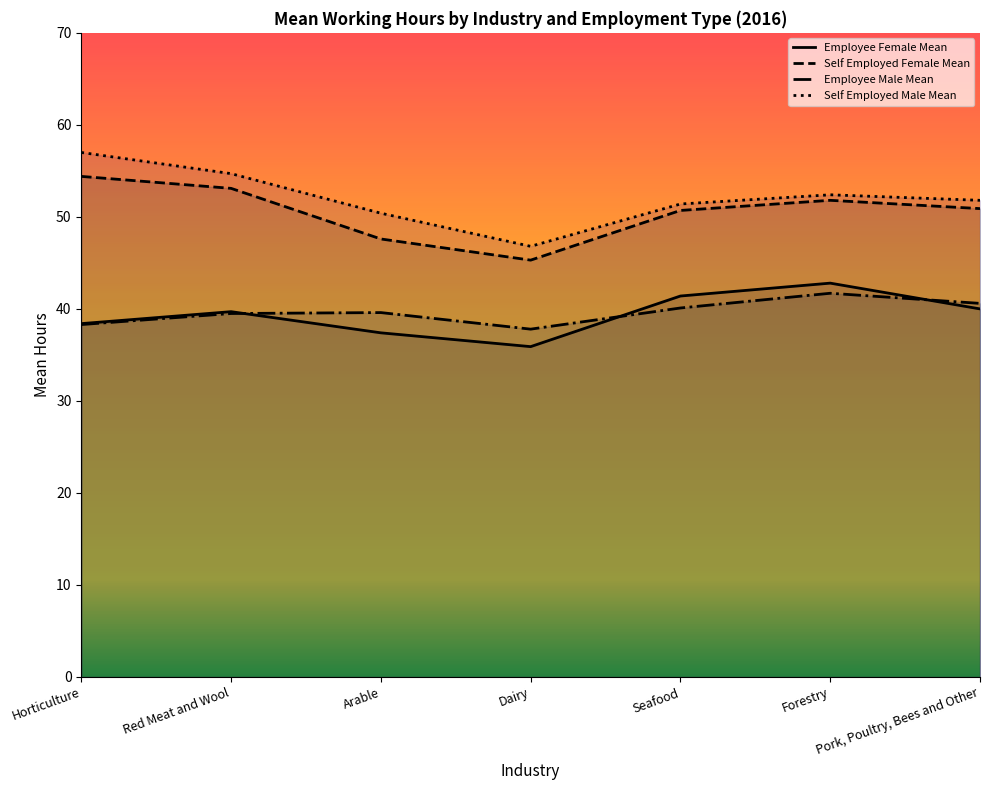

True or false: Employee Male Mean has a value of 62.4 at Pork, Poultry, Bees and Other.

False